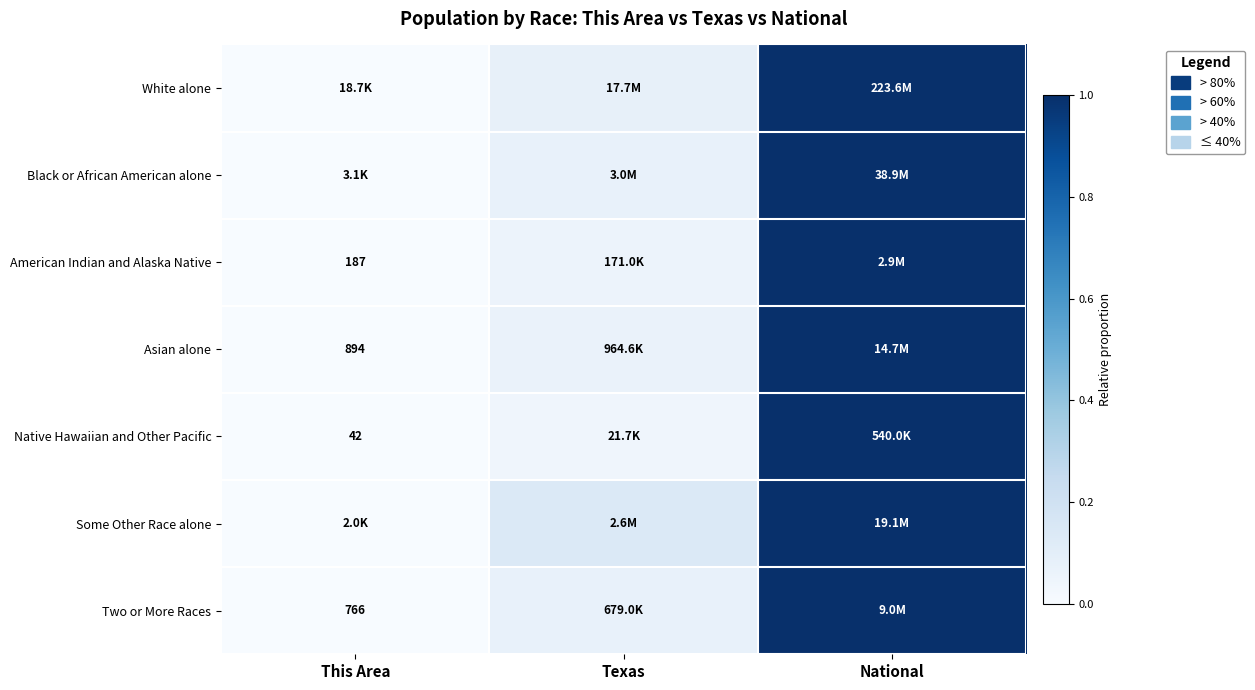

List the labels in order of Black or African American alone value, largest first.

National, Texas, This Area